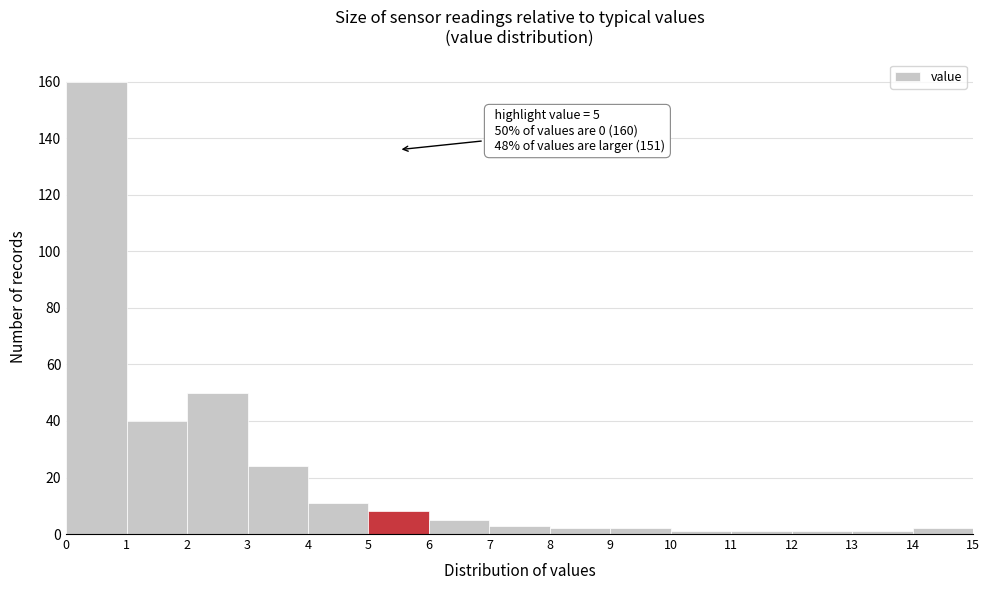

Over which range of the x-axis is the bar tallest?

0 to 1